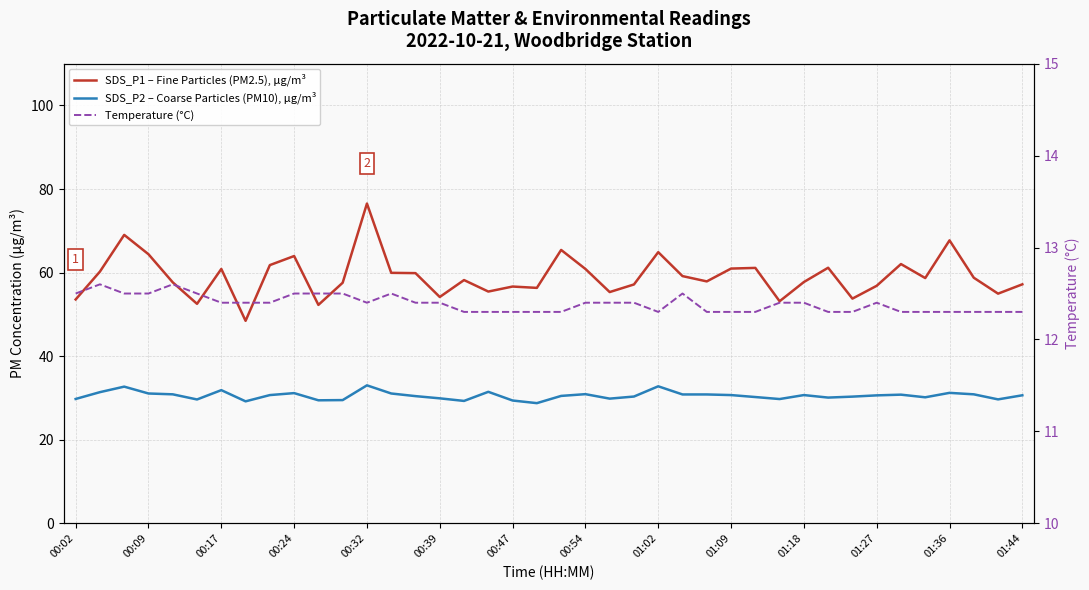

What is the difference between the maximum and minimum values in the SDS_P2 – Coarse Particles (PM10), μg/m³ series?

4.3